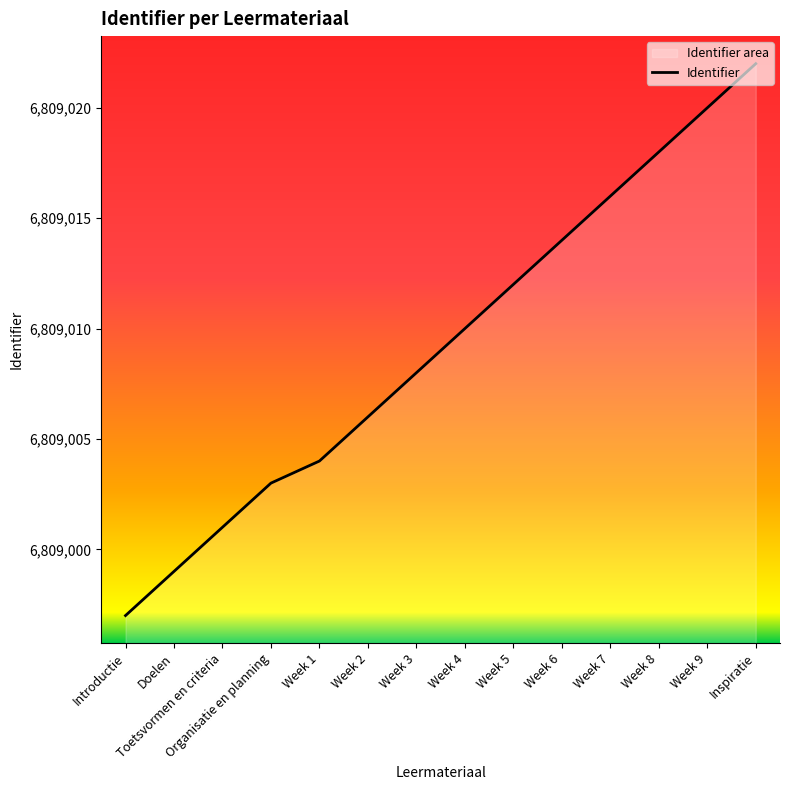

True or false: the data shows 10647537 at Inspiratie.

False